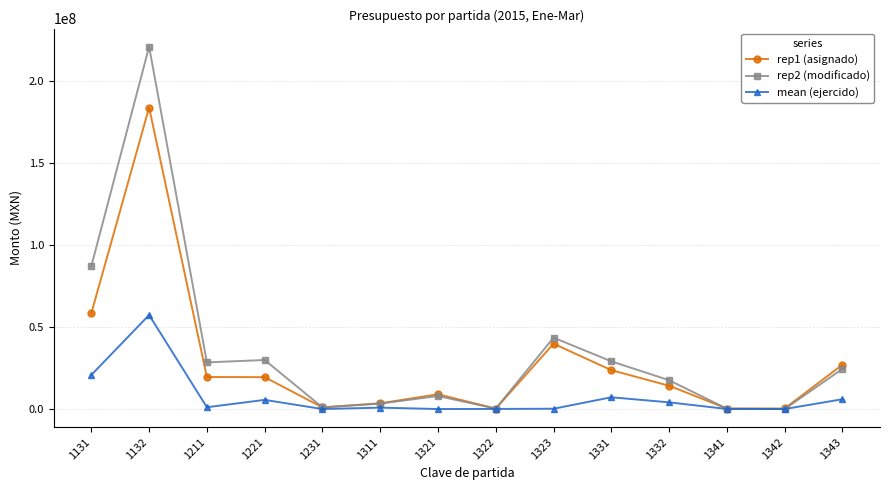

At which category does rep1 (asignado) reach its first local peak?

1132